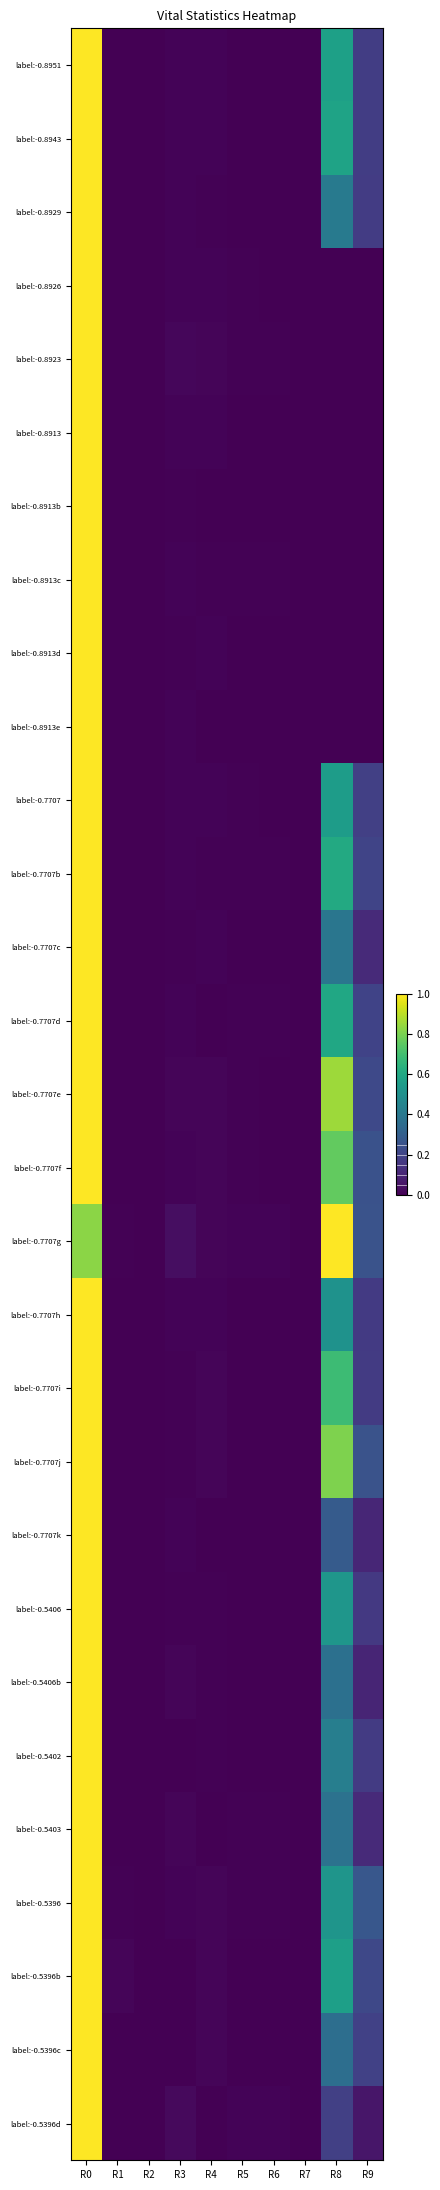

Reading left to right, transcribe all the data shown in this chart.

label:-0.8951: R0=1.0	R1=0.0	R2=0.0	R3=0.0	R4=0.0	R5=0.0	R6=0.0	R7=0.0	R8=0.6	R9=0.2
label:-0.8943: R0=1.0	R1=0.0	R2=0.0	R3=0.0	R4=0.0	R5=0.0	R6=0.0	R7=0.0	R8=0.6	R9=0.2
label:-0.8929: R0=1.0	R1=0.0	R2=0.0	R3=0.0	R4=0.0	R5=0.0	R6=0.0	R7=0.0	R8=0.4	R9=0.2
label:-0.8926: R0=1.0	R1=0.0	R2=0.0	R3=0.0	R4=0.0	R5=0.0	R6=0.0	R7=0.0	R8=0.0	R9=0.0
label:-0.8923: R0=1.0	R1=0.0	R2=0.0	R3=0.0	R4=0.0	R5=0.0	R6=0.0	R7=0.0	R8=0.0	R9=0.0
label:-0.8913: R0=1.0	R1=0.0	R2=0.0	R3=0.0	R4=0.0	R5=0.0	R6=0.0	R7=0.0	R8=0.0	R9=0.0
label:-0.8913b: R0=1.0	R1=0.0	R2=0.0	R3=0.0	R4=0.0	R5=0.0	R6=0.0	R7=0.0	R8=0.0	R9=0.0
label:-0.8913c: R0=1.0	R1=0.0	R2=0.0	R3=0.0	R4=0.0	R5=0.0	R6=0.0	R7=0.0	R8=0.0	R9=0.0
label:-0.8913d: R0=1.0	R1=0.0	R2=0.0	R3=0.0	R4=0.0	R5=0.0	R6=0.0	R7=0.0	R8=0.0	R9=0.0
label:-0.8913e: R0=1.0	R1=0.0	R2=0.0	R3=0.0	R4=0.0	R5=0.0	R6=0.0	R7=0.0	R8=0.0	R9=0.0
label:-0.7707: R0=1.0	R1=0.0	R2=0.0	R3=0.0	R4=0.0	R5=0.0	R6=0.0	R7=0.0	R8=0.6	R9=0.2
label:-0.7707b: R0=1.0	R1=0.0	R2=0.0	R3=0.0	R4=0.0	R5=0.0	R6=0.0	R7=0.0	R8=0.6	R9=0.2
label:-0.7707c: R0=1.0	R1=0.0	R2=0.0	R3=0.0	R4=0.0	R5=0.0	R6=0.0	R7=0.0	R8=0.4	R9=0.1
label:-0.7707d: R0=1.0	R1=0.0	R2=0.0	R3=0.0	R4=0.0	R5=0.0	R6=0.0	R7=0.0	R8=0.6	R9=0.2
label:-0.7707e: R0=1.0	R1=0.0	R2=0.0	R3=0.0	R4=0.0	R5=0.0	R6=0.0	R7=0.0	R8=0.9	R9=0.2
label:-0.7707f: R0=1.0	R1=0.0	R2=0.0	R3=0.0	R4=0.0	R5=0.0	R6=0.0	R7=0.0	R8=0.8	R9=0.3
label:-0.7707g: R0=0.8	R1=0.0	R2=0.0	R3=0.0	R4=0.0	R5=0.0	R6=0.0	R7=0.0	R8=1.0	R9=0.3
label:-0.7707h: R0=1.0	R1=0.0	R2=0.0	R3=0.0	R4=0.0	R5=0.0	R6=0.0	R7=0.0	R8=0.5	R9=0.2
label:-0.7707i: R0=1.0	R1=0.0	R2=0.0	R3=0.0	R4=0.0	R5=0.0	R6=0.0	R7=0.0	R8=0.7	R9=0.2
label:-0.7707j: R0=1.0	R1=0.0	R2=0.0	R3=0.0	R4=0.0	R5=0.0	R6=0.0	R7=0.0	R8=0.8	R9=0.3
label:-0.7707k: R0=1.0	R1=0.0	R2=0.0	R3=0.0	R4=0.0	R5=0.0	R6=0.0	R7=0.0	R8=0.3	R9=0.1
label:-0.5406: R0=1.0	R1=0.0	R2=0.0	R3=0.0	R4=0.0	R5=0.0	R6=0.0	R7=0.0	R8=0.5	R9=0.2
label:-0.5406b: R0=1.0	R1=0.0	R2=0.0	R3=0.0	R4=0.0	R5=0.0	R6=0.0	R7=0.0	R8=0.4	R9=0.1
label:-0.5402: R0=1.0	R1=0.0	R2=0.0	R3=0.0	R4=0.0	R5=0.0	R6=0.0	R7=0.0	R8=0.4	R9=0.2
label:-0.5403: R0=1.0	R1=0.0	R2=0.0	R3=0.0	R4=0.0	R5=0.0	R6=0.0	R7=0.0	R8=0.4	R9=0.1
label:-0.5396: R0=1.0	R1=0.0	R2=0.0	R3=0.0	R4=0.0	R5=0.0	R6=0.0	R7=0.0	R8=0.5	R9=0.3
label:-0.5396b: R0=1.0	R1=0.0	R2=0.0	R3=0.0	R4=0.0	R5=0.0	R6=0.0	R7=0.0	R8=0.6	R9=0.2
label:-0.5396c: R0=1.0	R1=0.0	R2=0.0	R3=0.0	R4=0.0	R5=0.0	R6=0.0	R7=0.0	R8=0.4	R9=0.2
label:-0.5396d: R0=1.0	R1=0.0	R2=0.0	R3=0.0	R4=0.0	R5=0.0	R6=0.0	R7=0.0	R8=0.2	R9=0.1